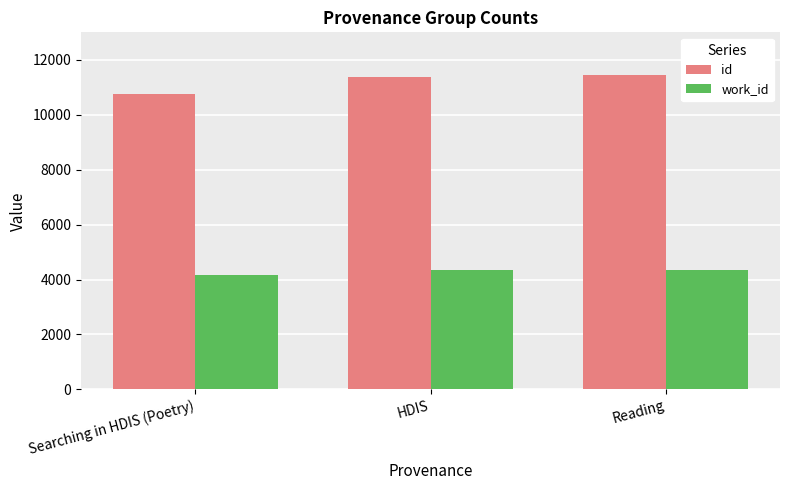

Is it true that work_id equals 4353 at Reading?

True